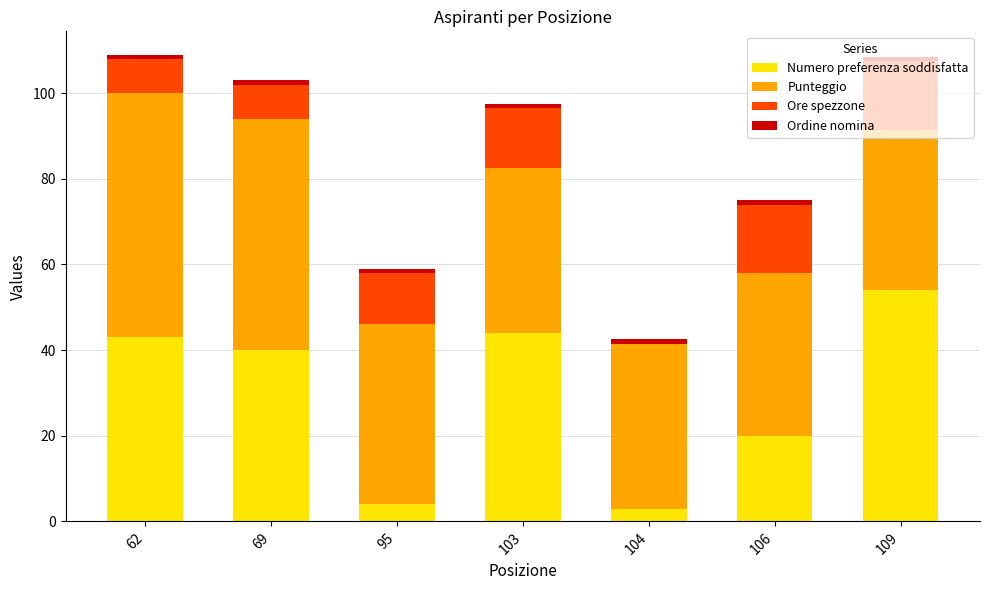

Count the number of data series in this chart.

4